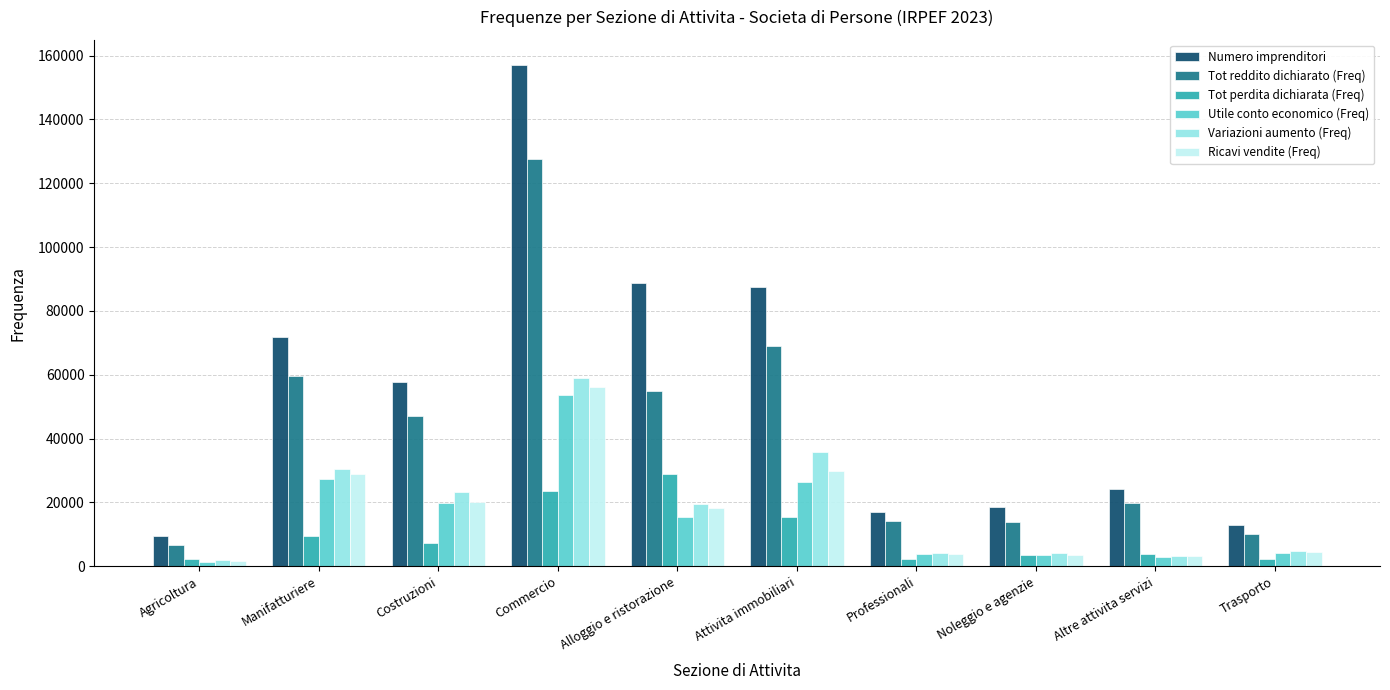

Read the Tot perdita dichiarata (Freq) value at Professionali, to the nearest 10.

2170